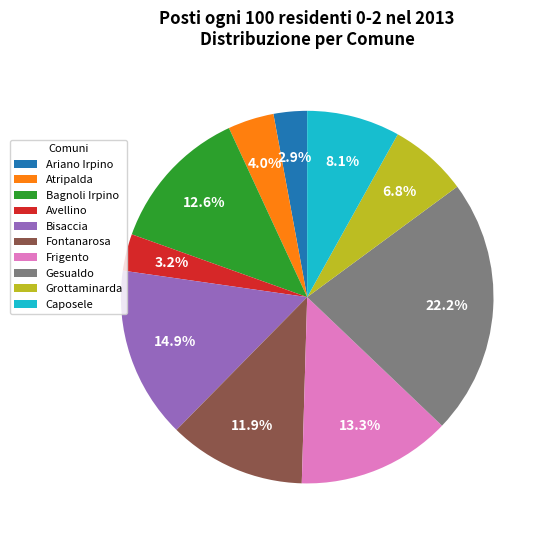

To the nearest percent, what is the average slice percentage?

10%